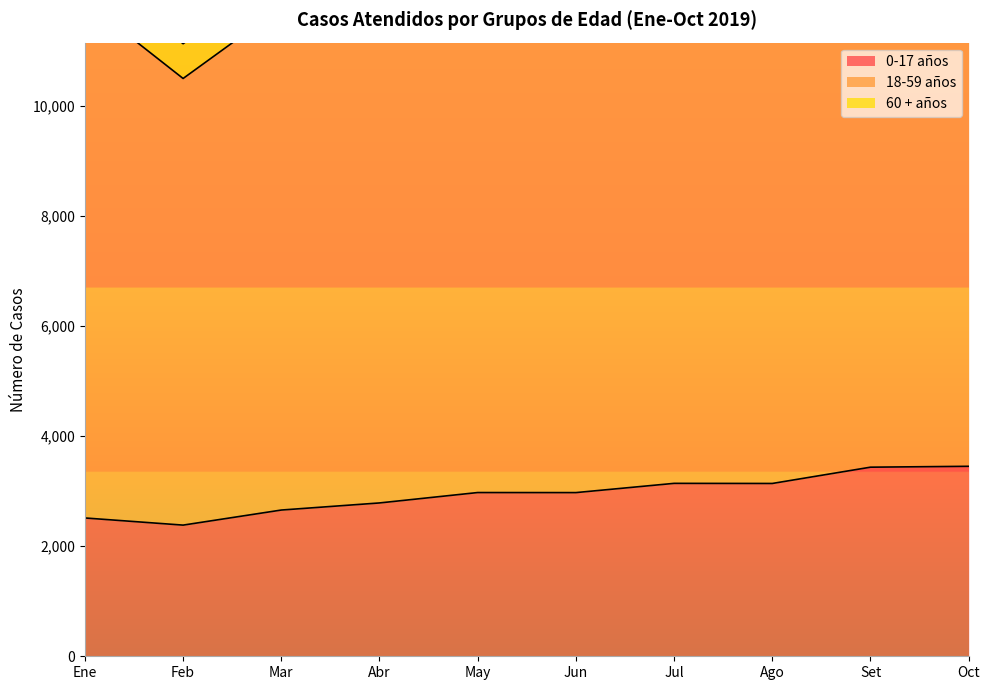

Reading left to right, transcribe all the data shown in this chart.

0-17 años: 2514	2384	2658	2787	2976	2975	3143	3141	3437	3453
18-59 años: 9390	8118	9137	8942	9209	8873	9005	9035	9690	9699
60 + años: 671	632	638	651	709	674	660	778	754	684